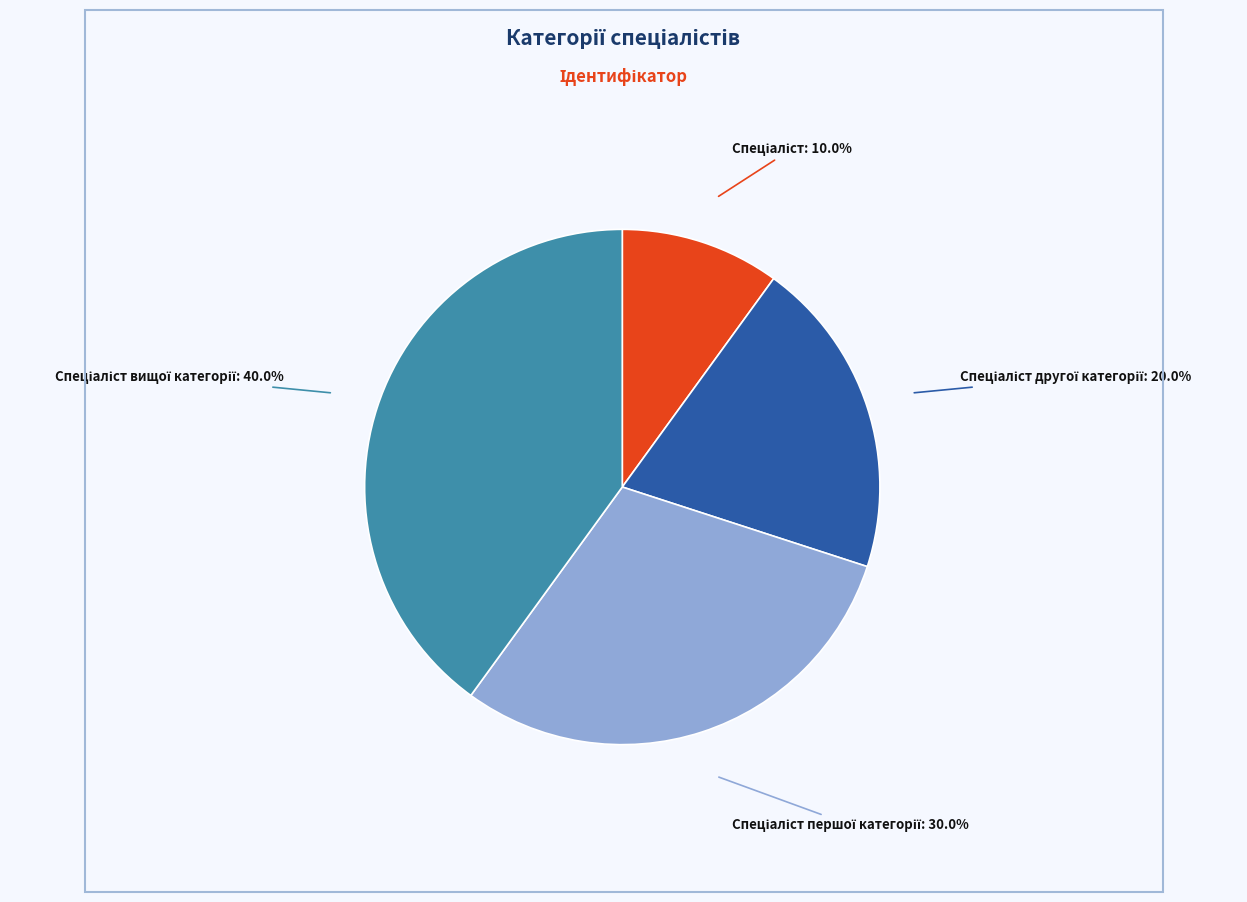

How many segments does this pie chart have?

4